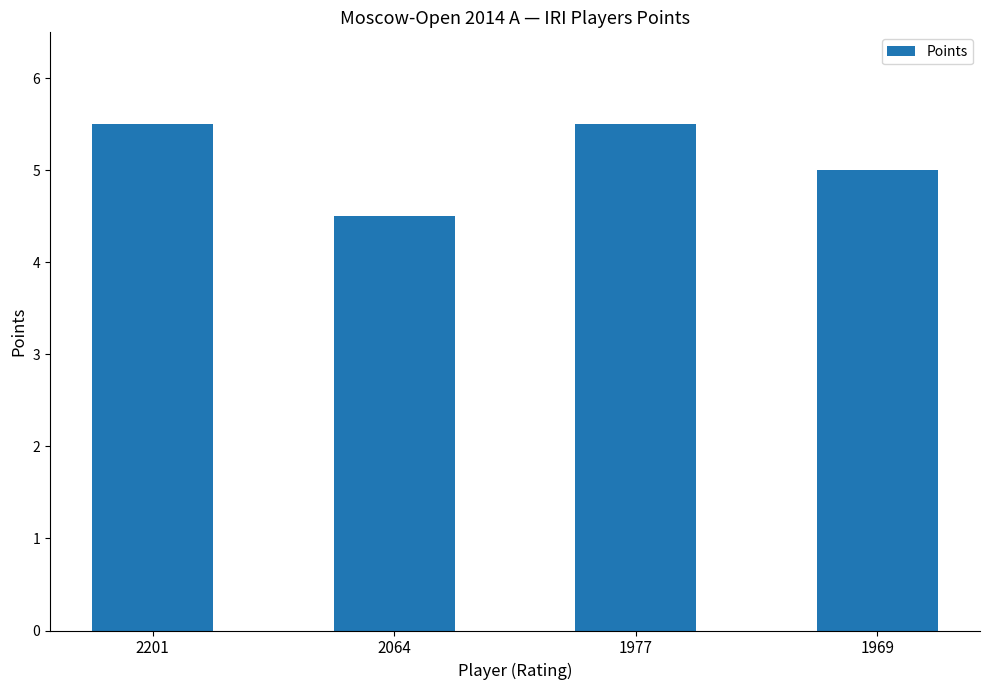

Is it true that the value at 1969 is 6.7?

False